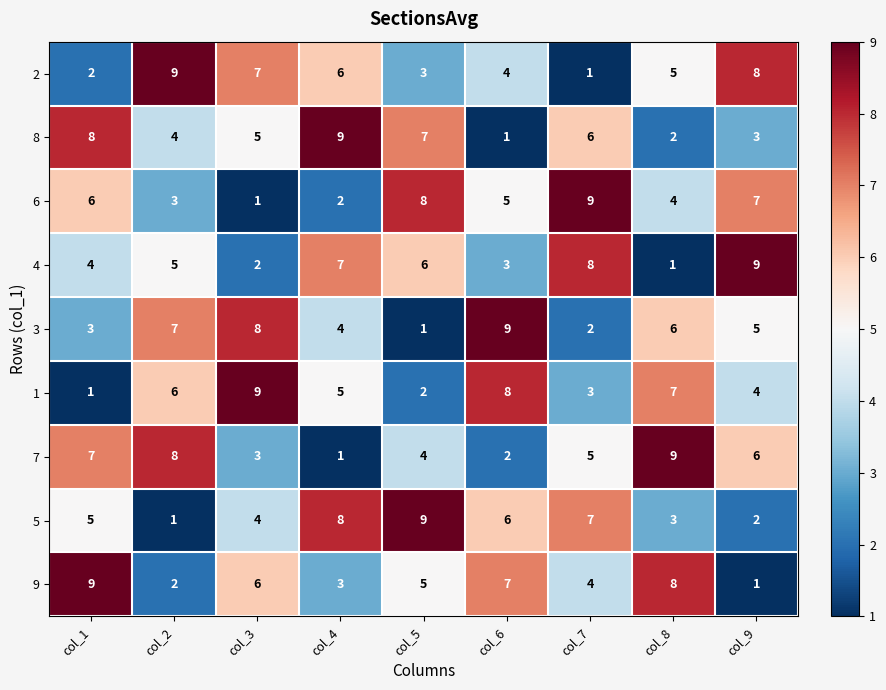

Which series changed the most between col_4 and col_5?

6